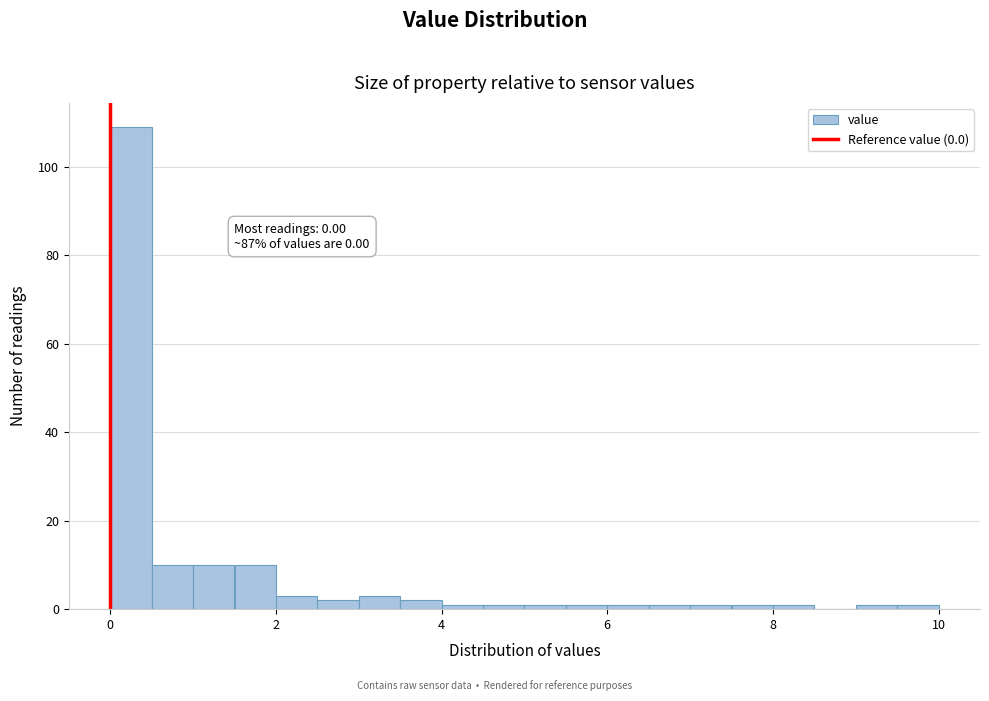

Around what value on the x-axis is the tallest bar? Give the approximate position of its centre, as read against the axis.

0.2